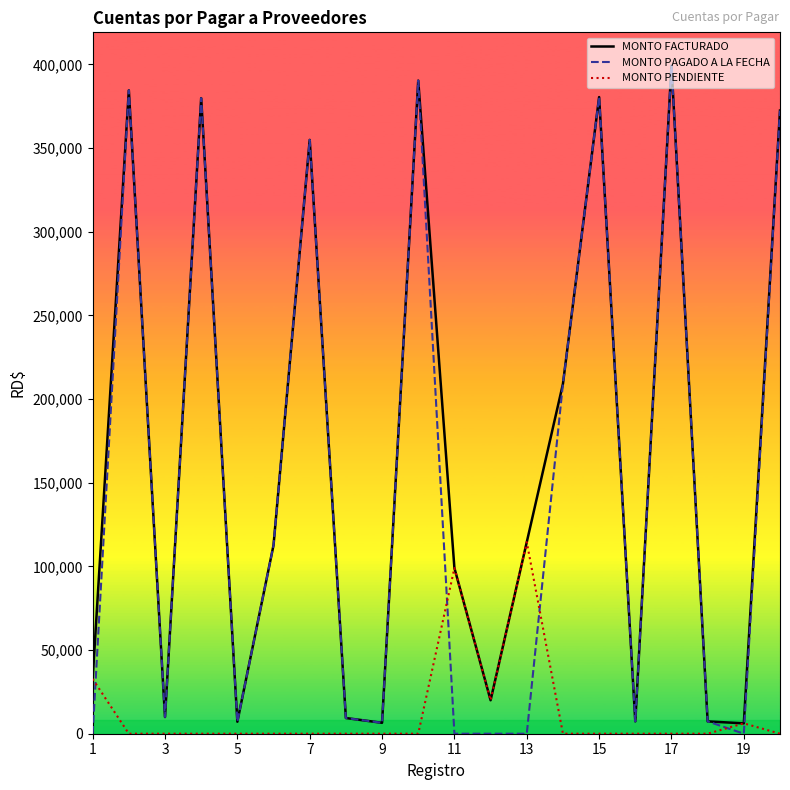

True or false: MONTO FACTURADO and MONTO PENDIENTE cross at least once.

False